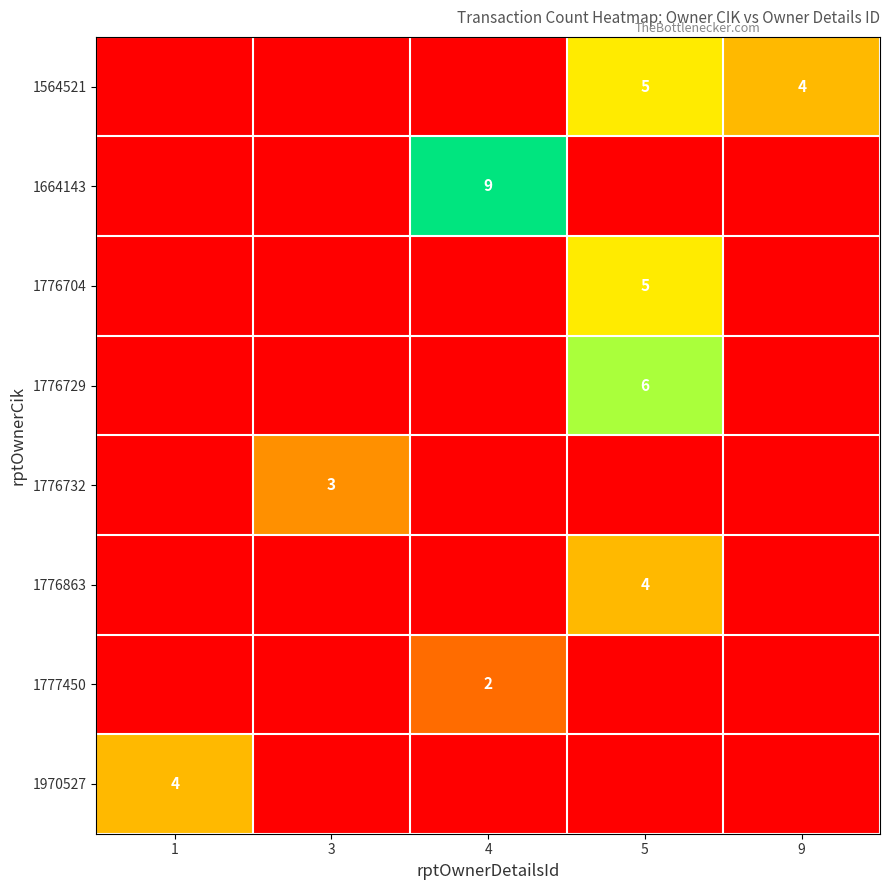

The value of 1776863 at 5 is 4. True or false?

True